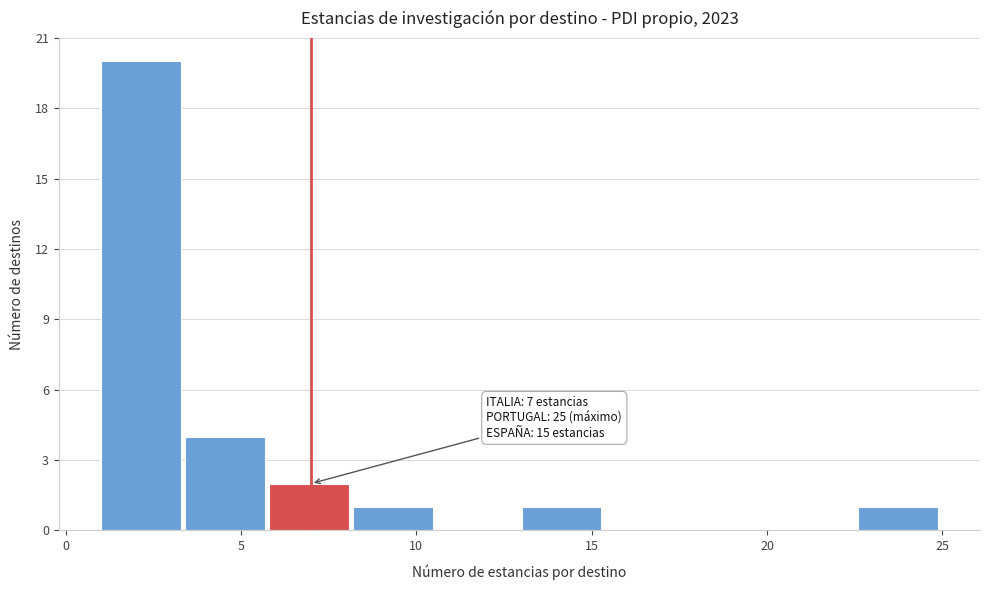

Which range on the x-axis has the tallest bar?

1.0 to 3.4